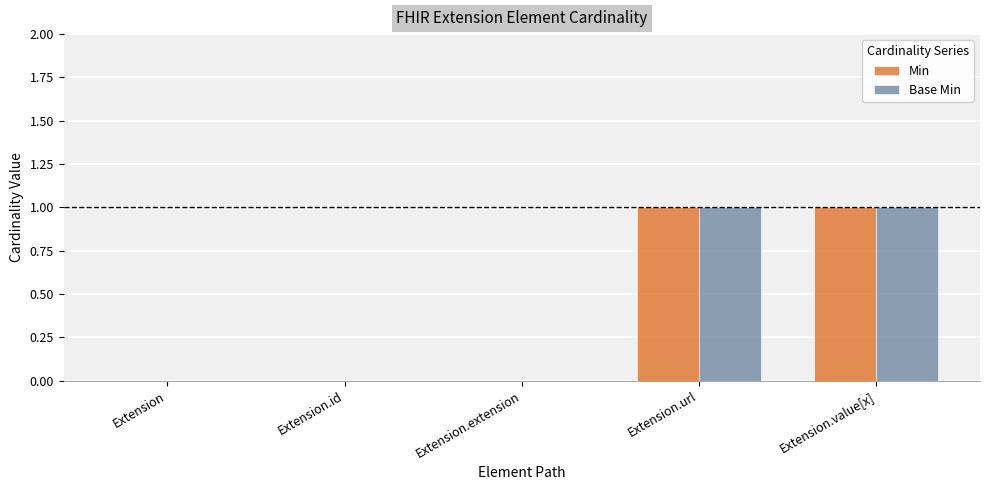

What are all the series names shown in the legend?

Min, Base Min